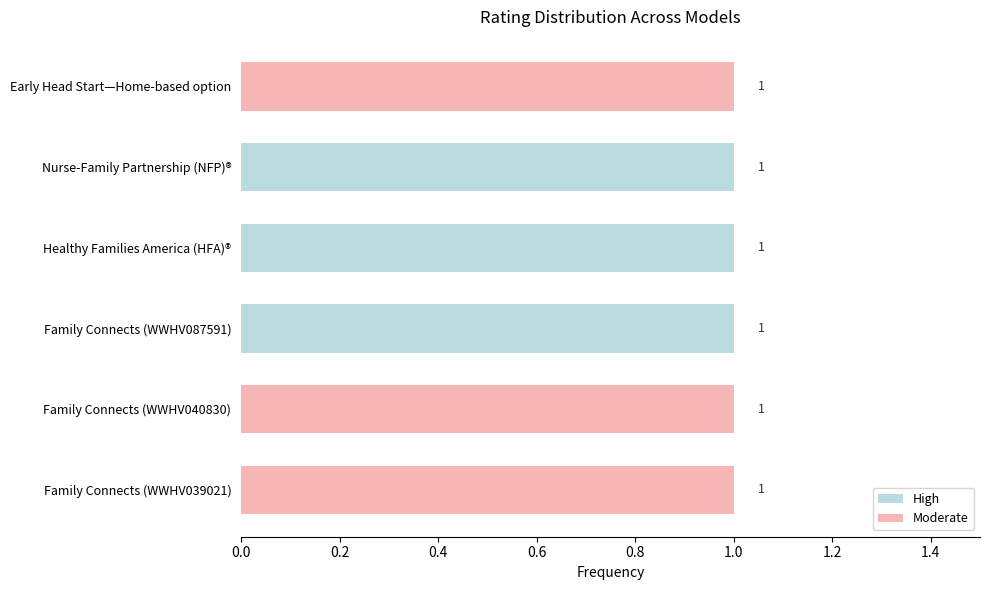

What are all the series names shown in the legend?

High, Moderate